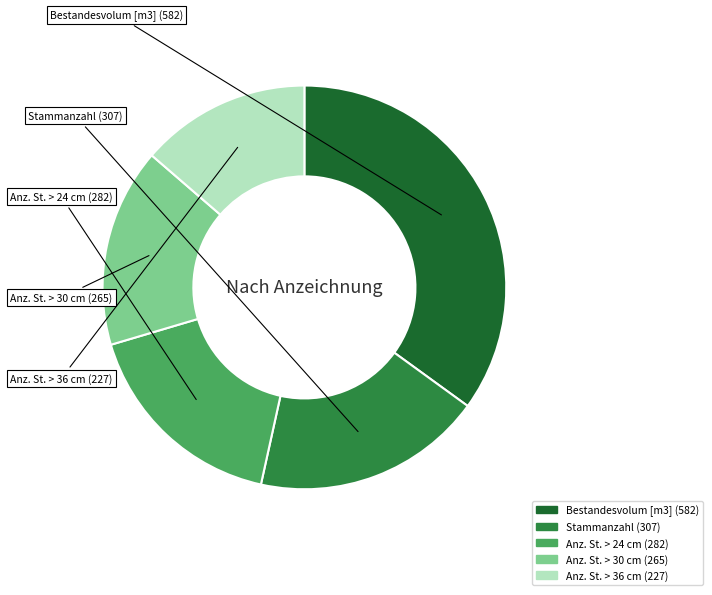

Approximately how many times larger is the value at Bestandesvolum [m3] compared to Anz. St. > 24 cm?

2.1